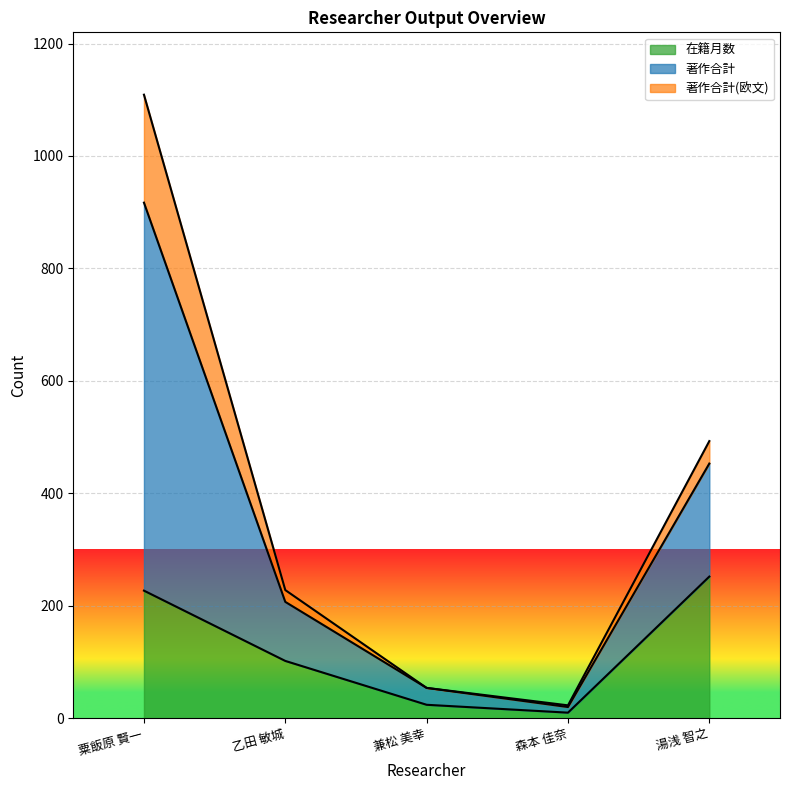

At which category does the chart reach its peak across all series?

粟飯原 賢一